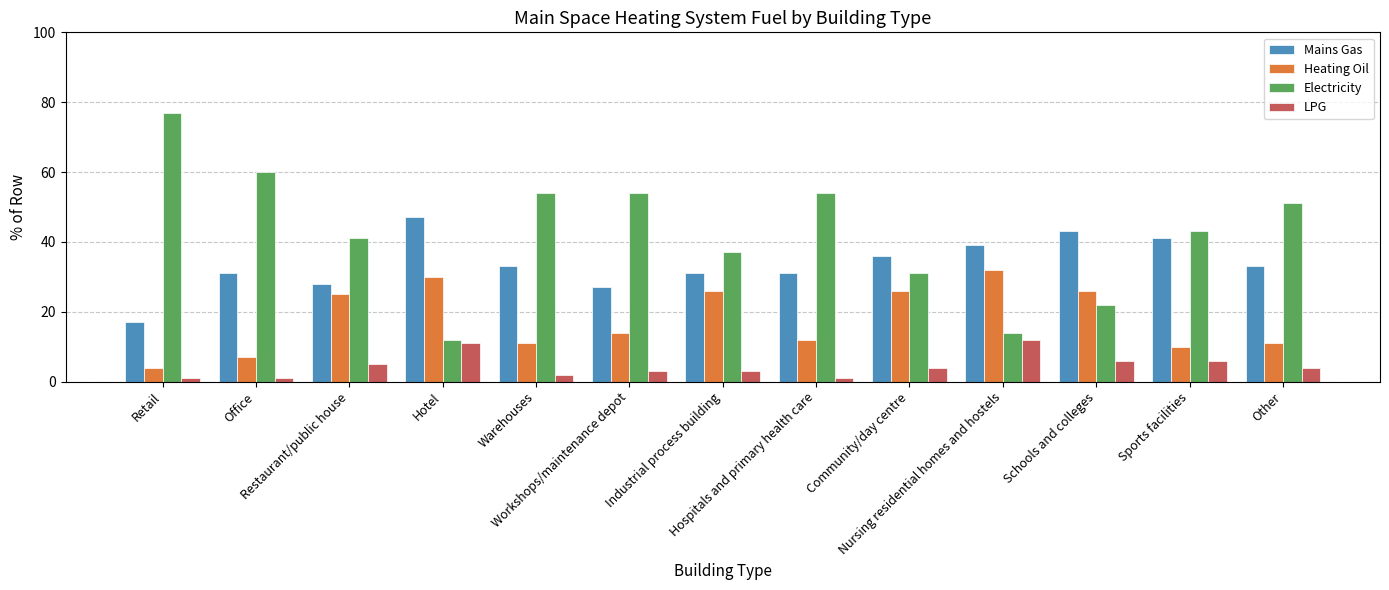

Which category has the highest value in the Electricity series?

Retail